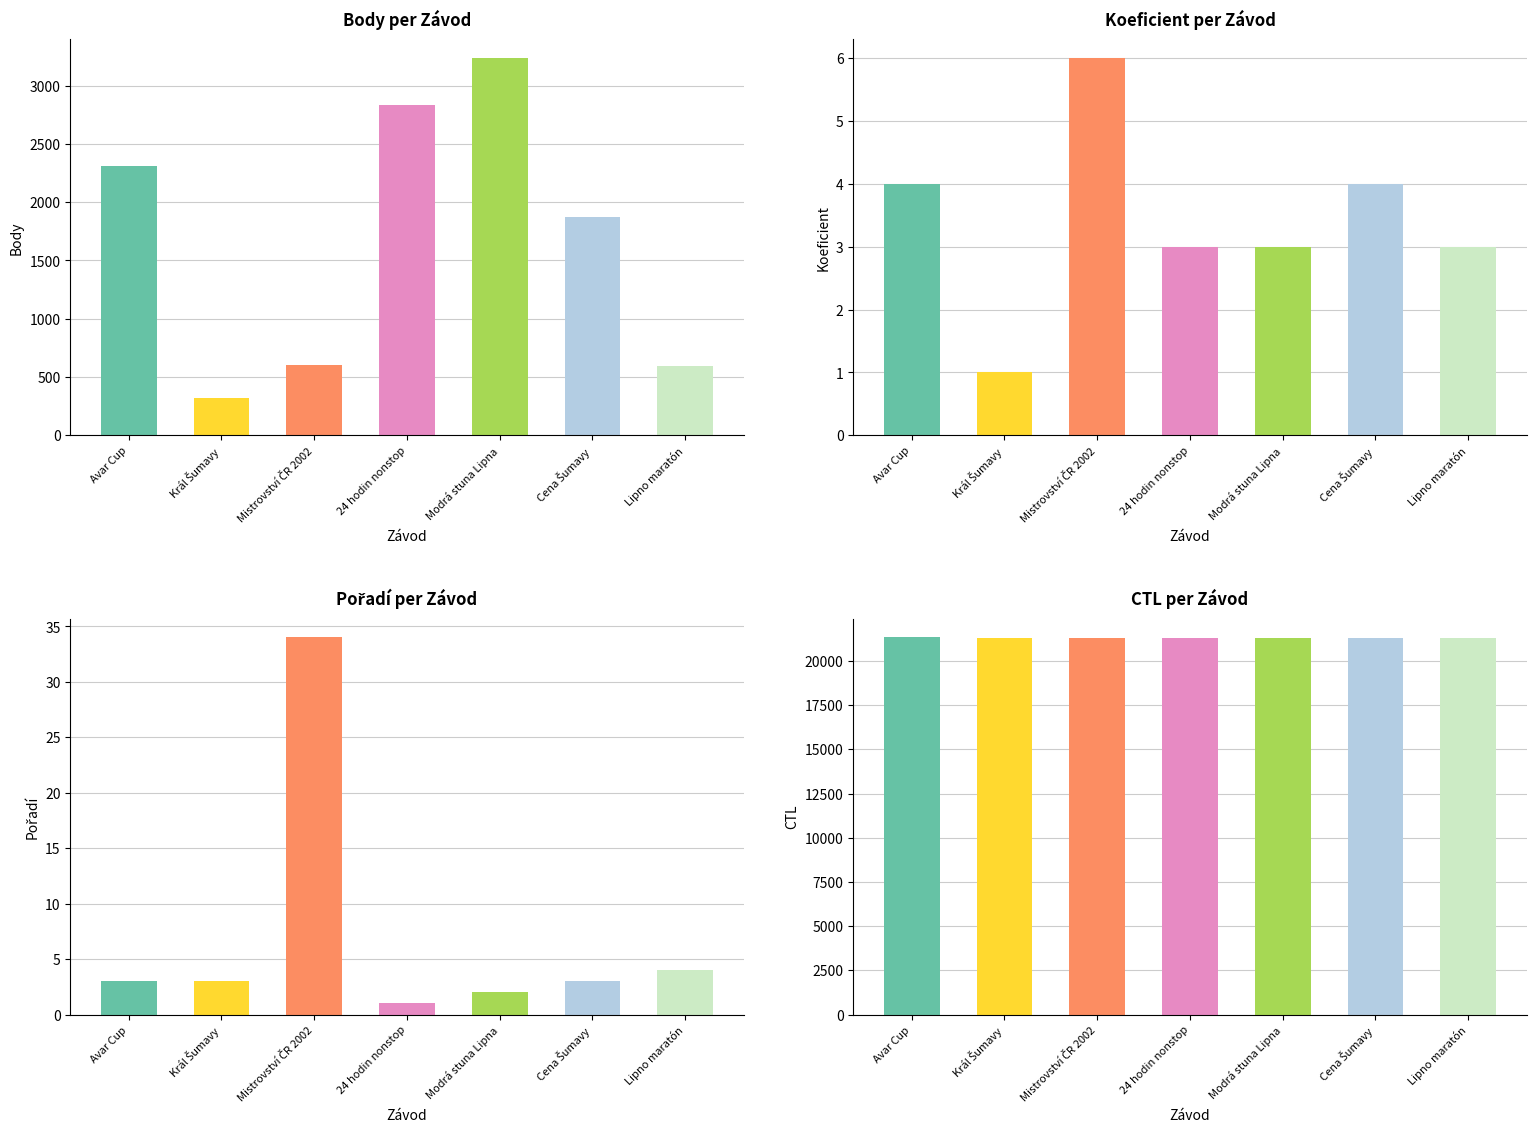

How many data points in Pořadí are less than 3?

2